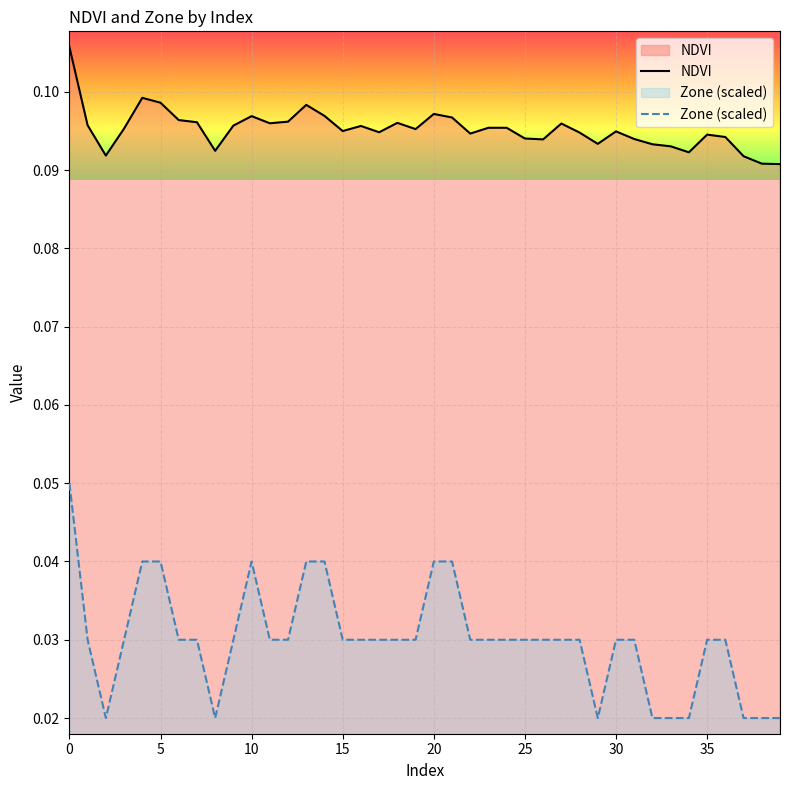

What are all the series names shown in the legend?

NDVI, Zone (scaled)